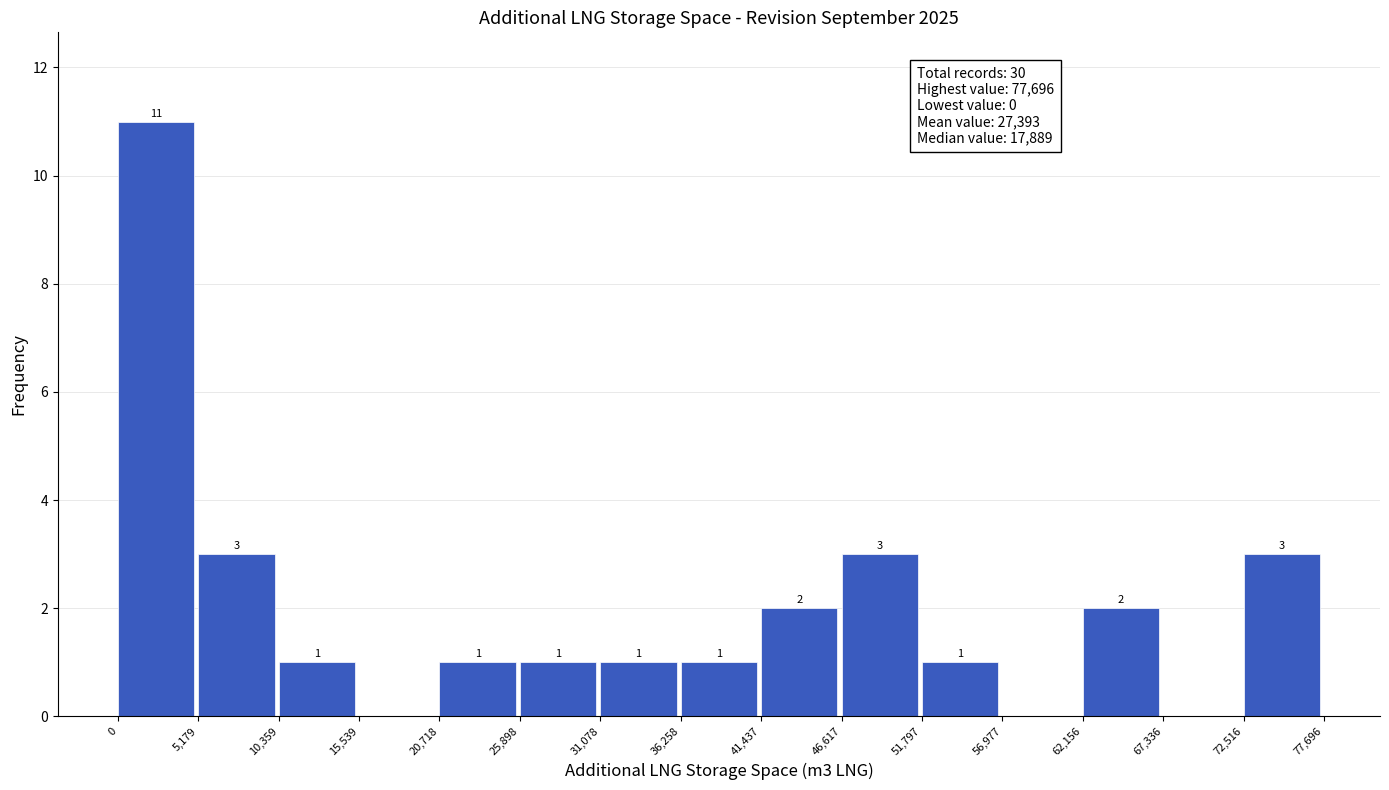

Which range on the x-axis has the tallest bar?

0 to 5,179